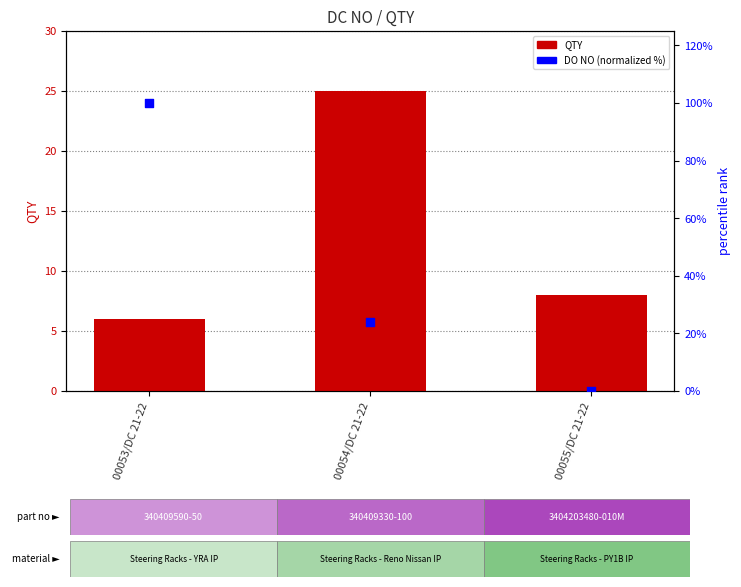

Which series has the largest total across all categories?

DO NO (normalized %)